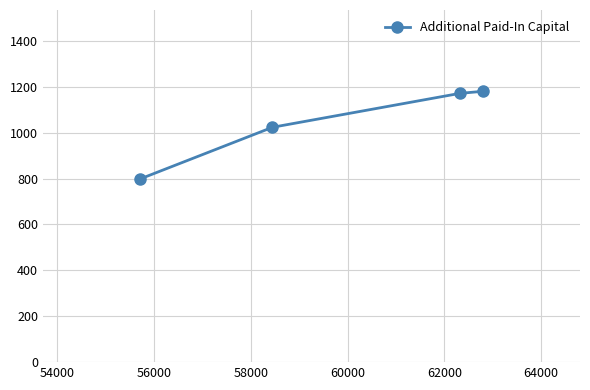

What is the value of the 1st point from the left?

797.3